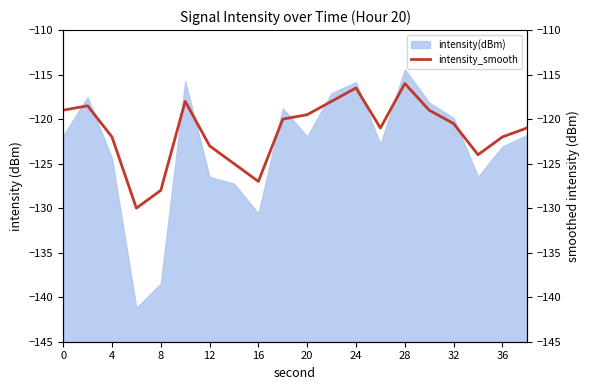

What is the lowest value of the intensity(dBm) series?

-141.2